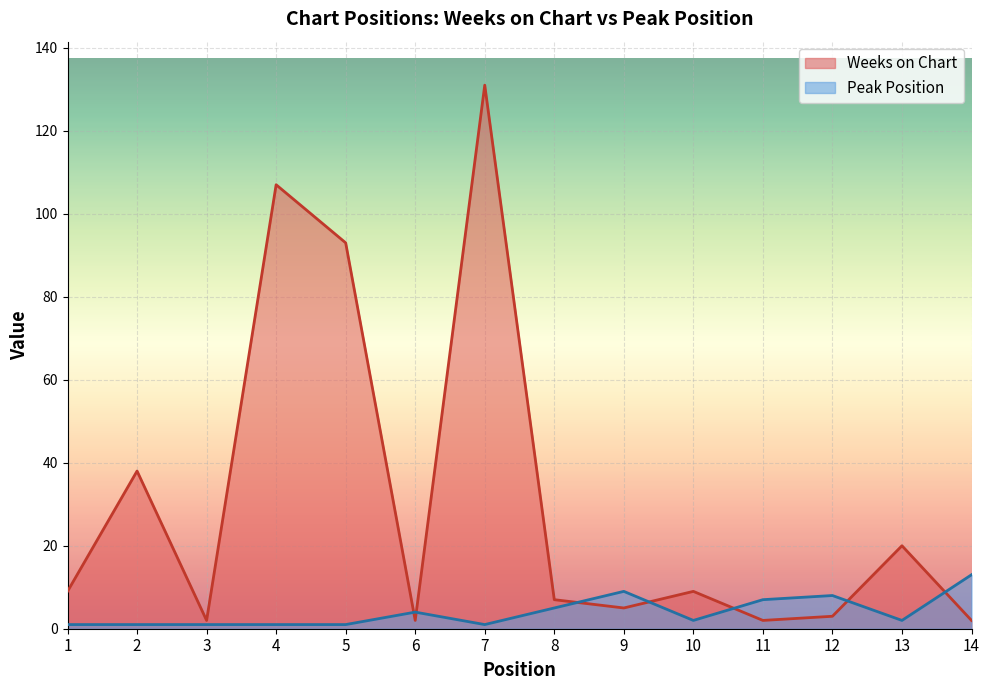

What is the value of the Peak Position point at the 6th from the left?

4